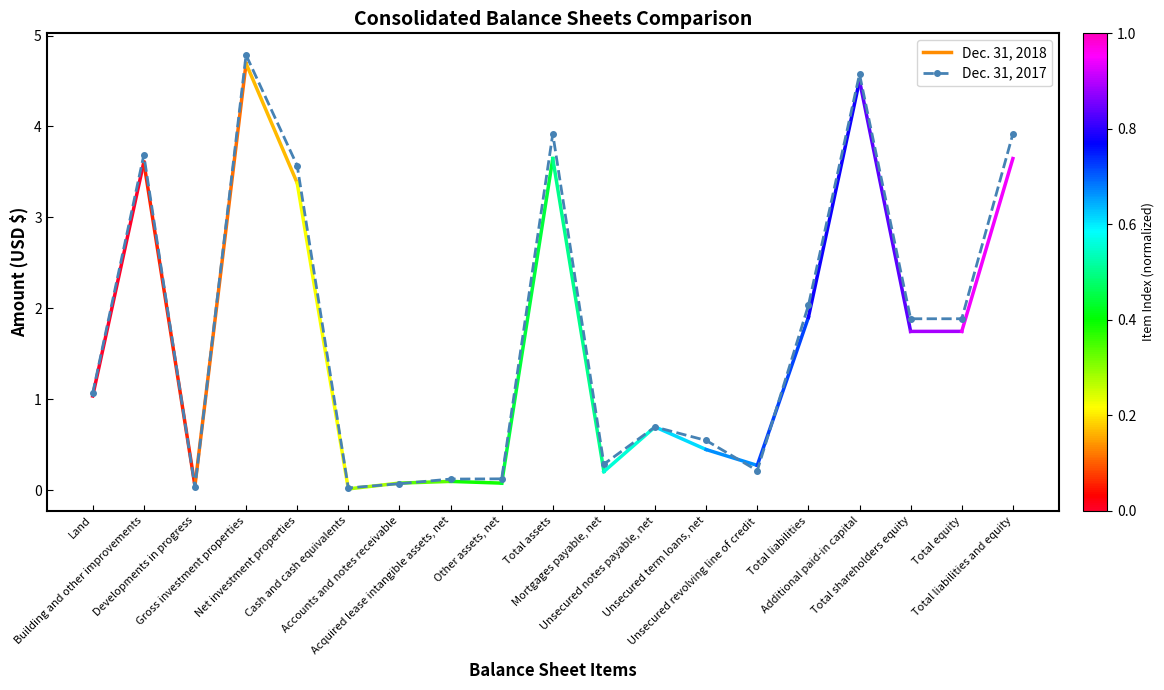

What is the value of the 4th point from the left?

4.8